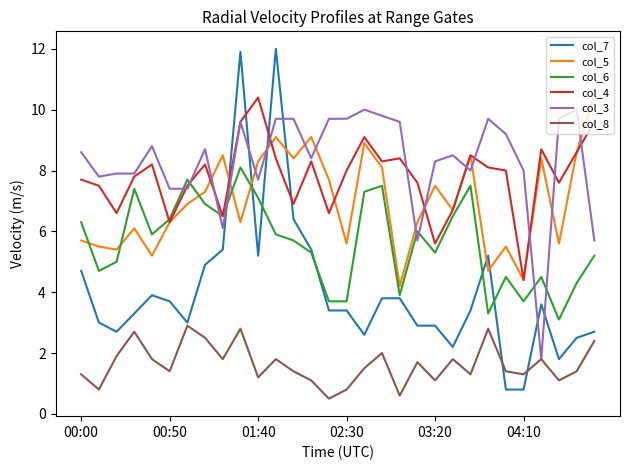

How many distinct data groups are displayed?

6